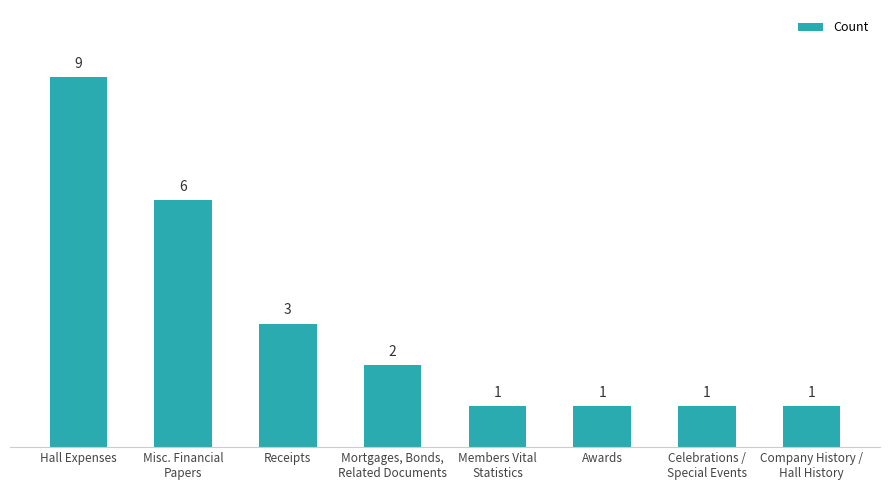

What is the difference between the maximum and minimum values?

8